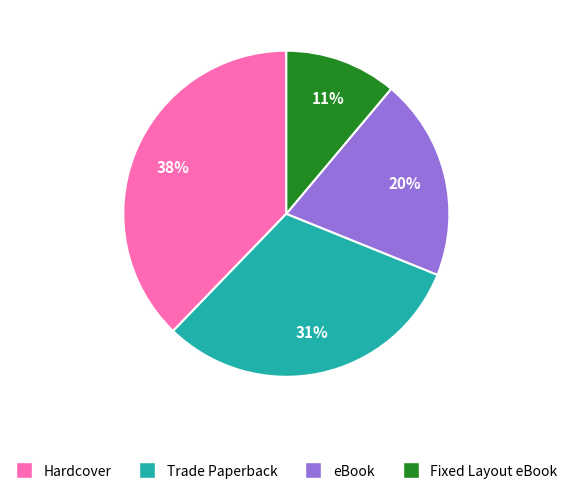

What is the ratio of the value at Trade Paperback to the value at Fixed Layout eBook?

2.8